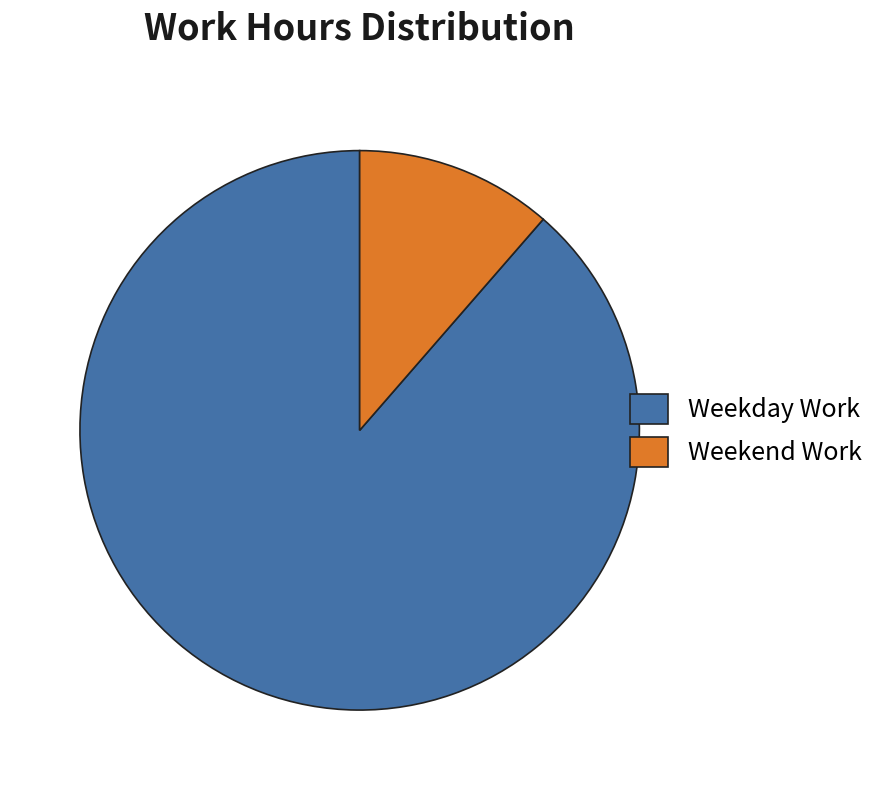

Is it true that Weekend Work is 1% of the pie?

False